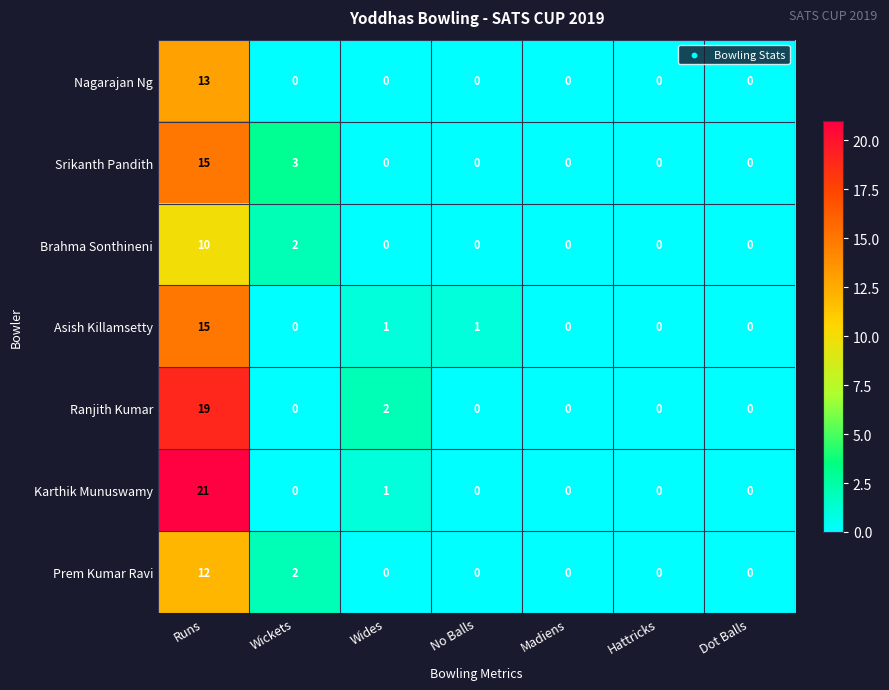

What is the difference between the maximum and minimum values in the Ranjith Kumar series?

19